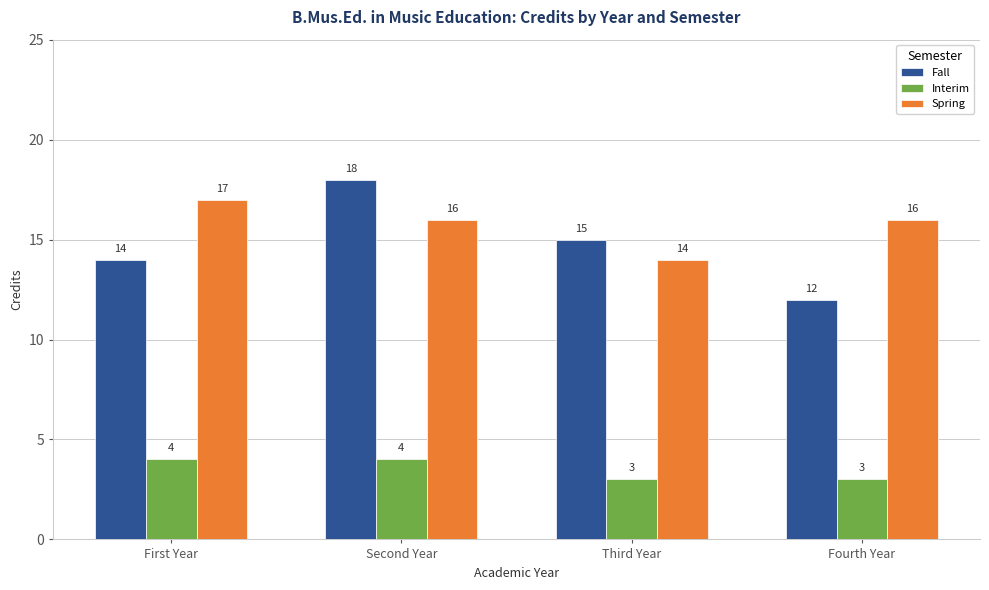

List the series in order of their peak value, lowest first.

Interim, Spring, Fall